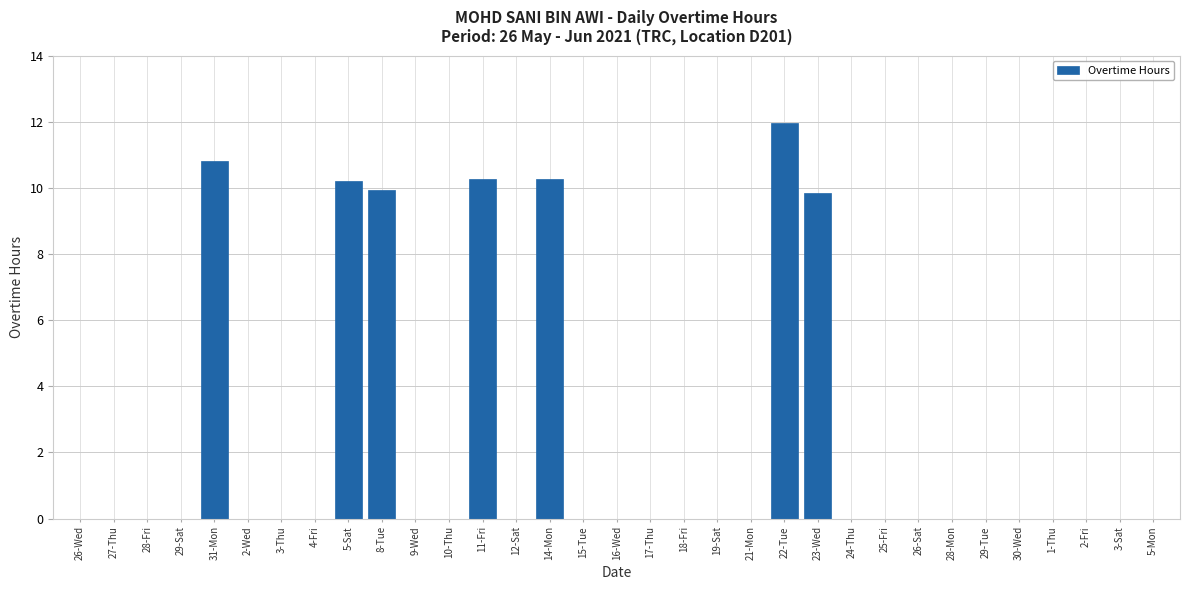

What is the average value?

2.2